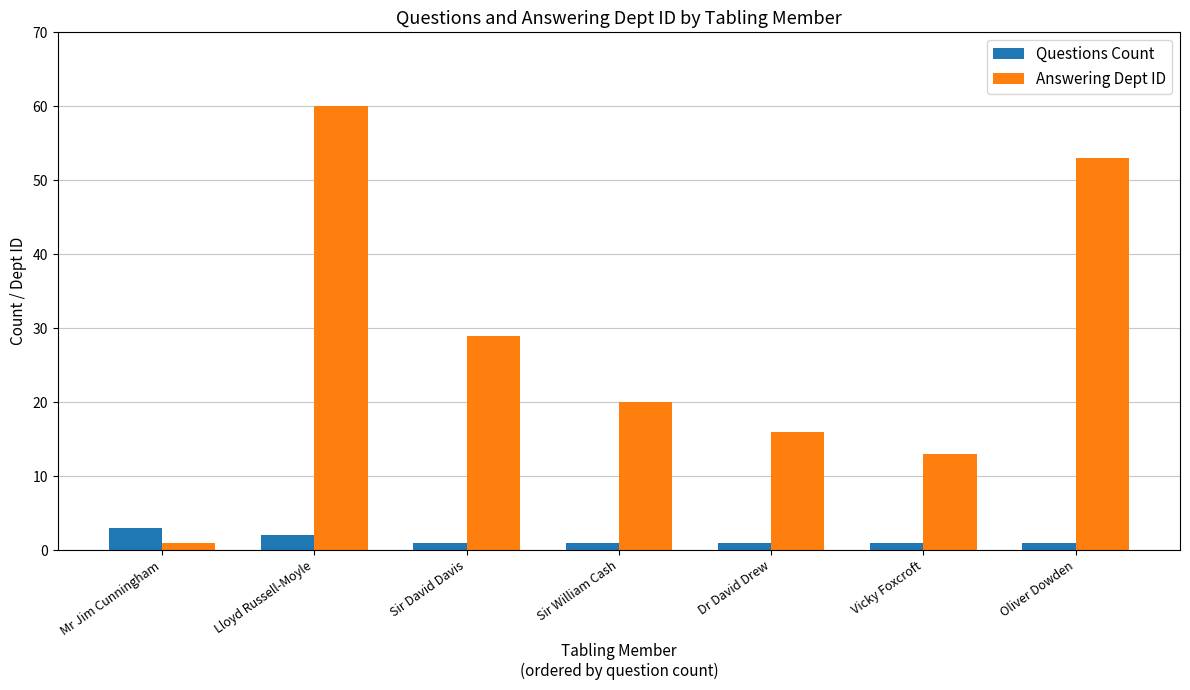

Are the bars grouped side by side (vs. stacked)?

Yes